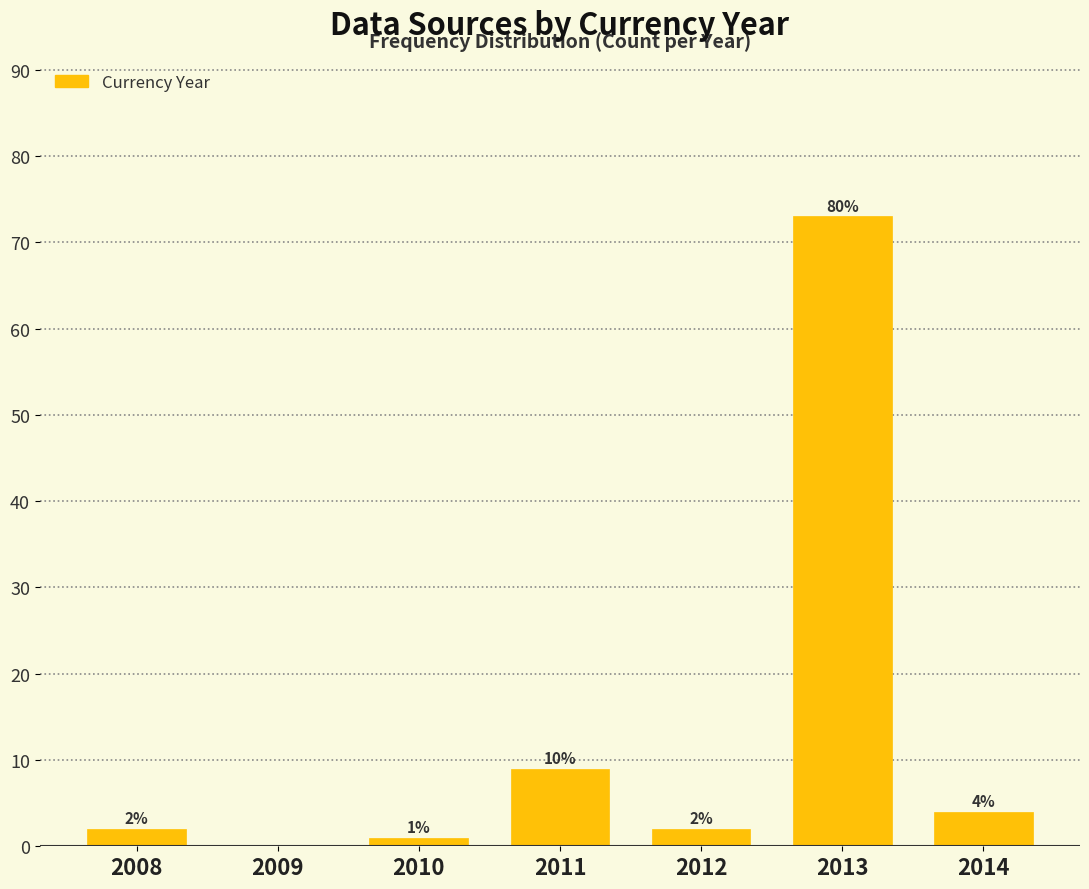

Reading right to left, list all the values displayed in this chart.

2014=4	2013=73	2012=2	2011=9	2010=1	2009=0	2008=2